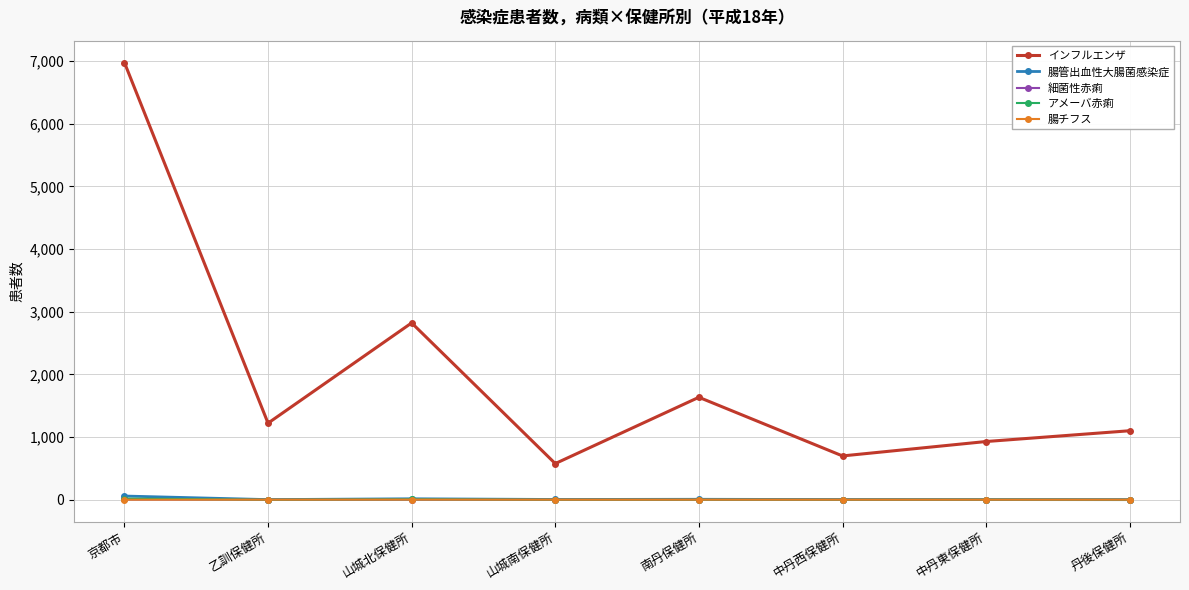

What is the label of the 6th point from the right?

山城北保健所